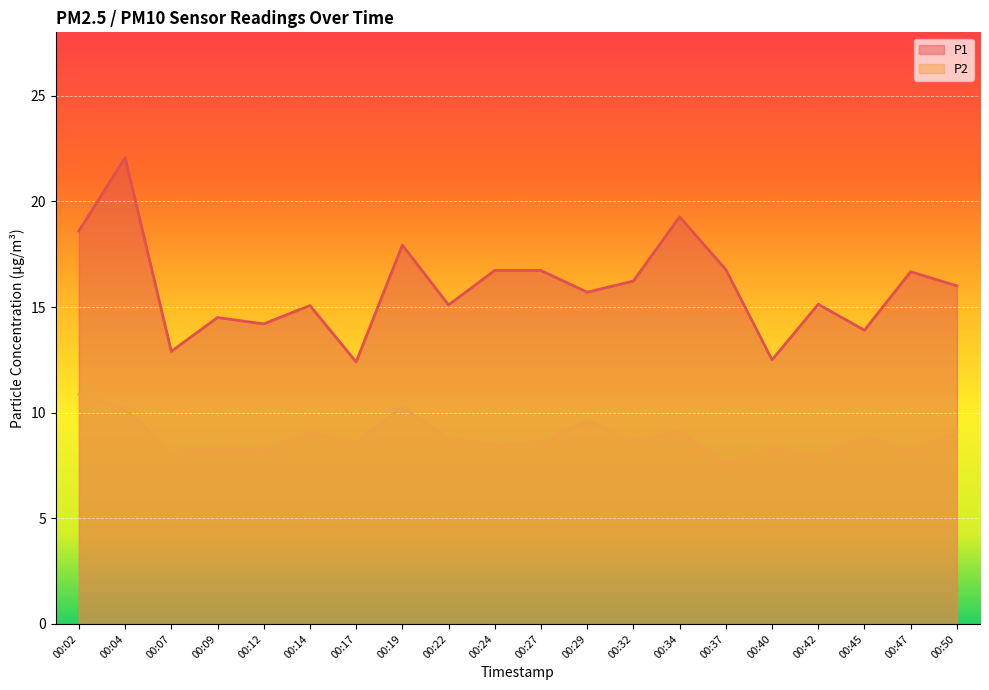

Count the number of categories in the chart.

20